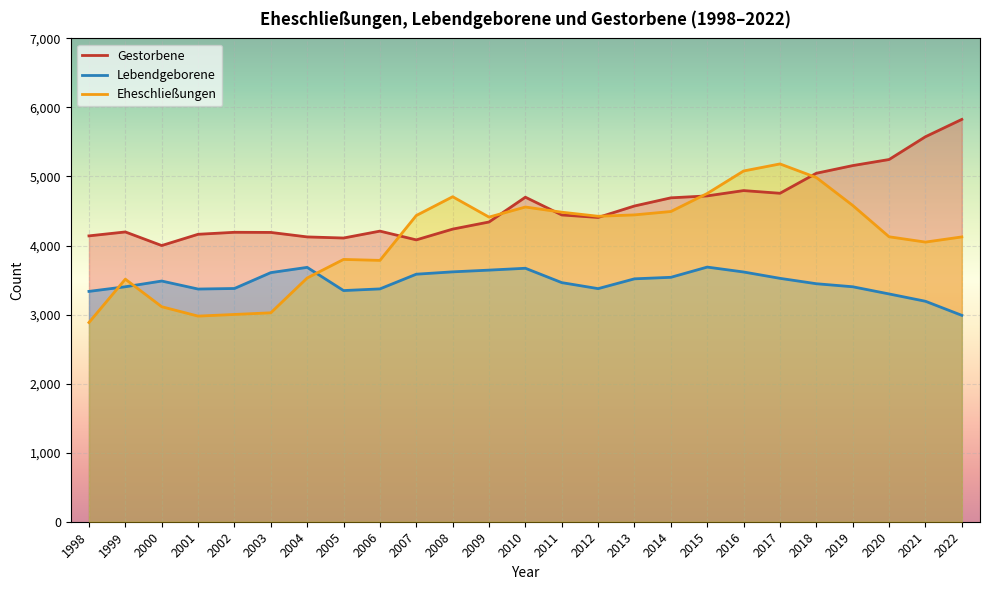

What is the average value of the Gestorbene series?

4557